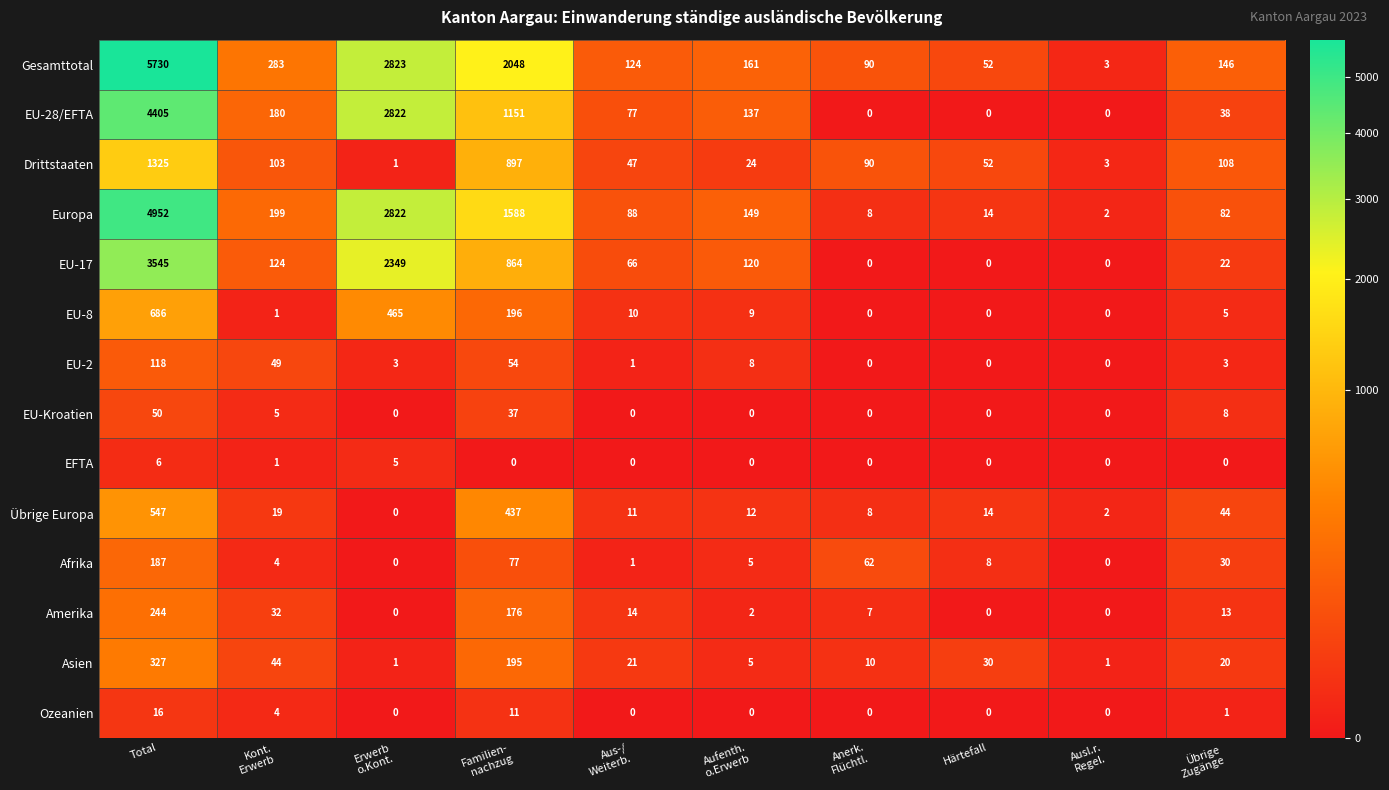

At which category is the sum across all series the highest?

Total